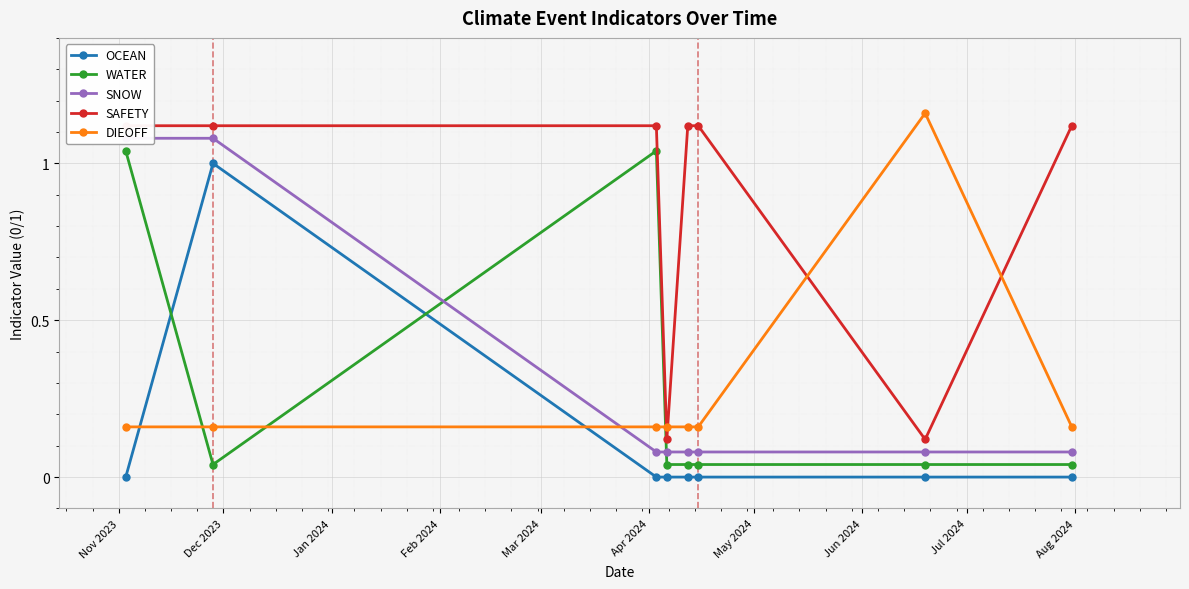

How many interior local peaks does the DIEOFF series have?

1